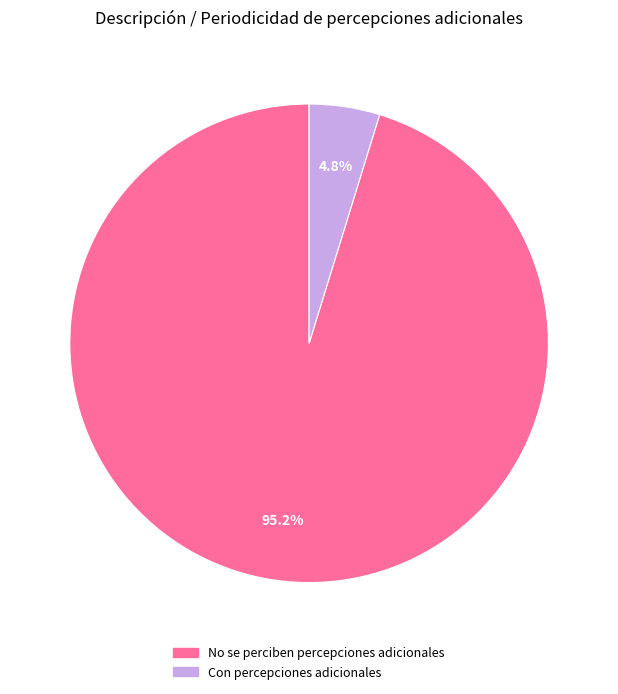

Which has a higher value, No se perciben percepciones adicionales or Con percepciones adicionales?

No se perciben percepciones adicionales